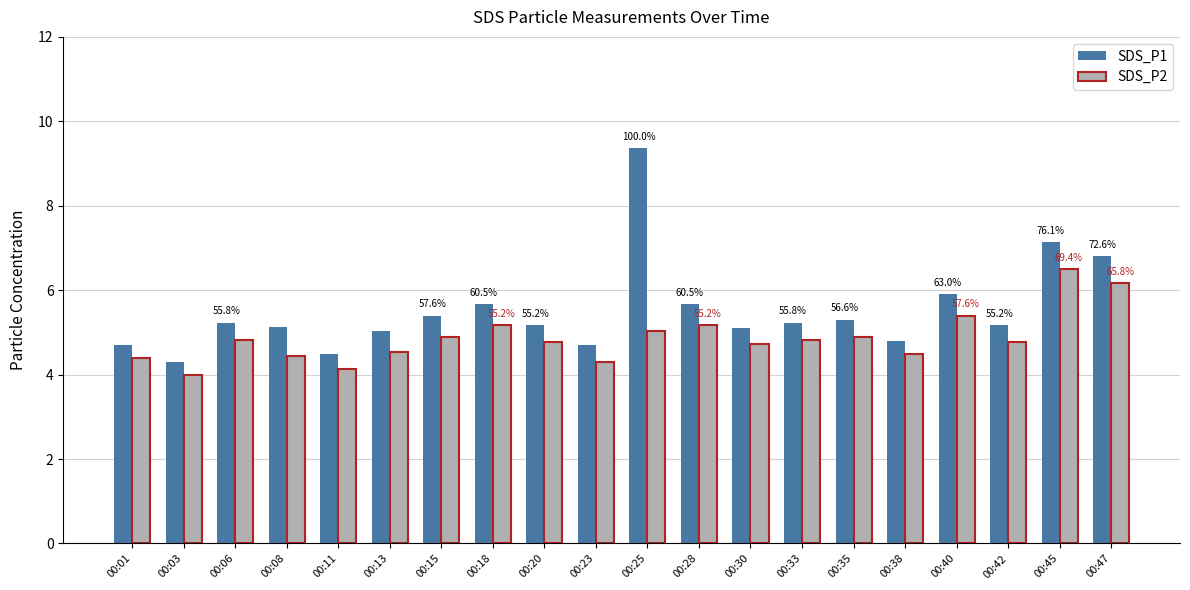

How many data points does each series have?

20